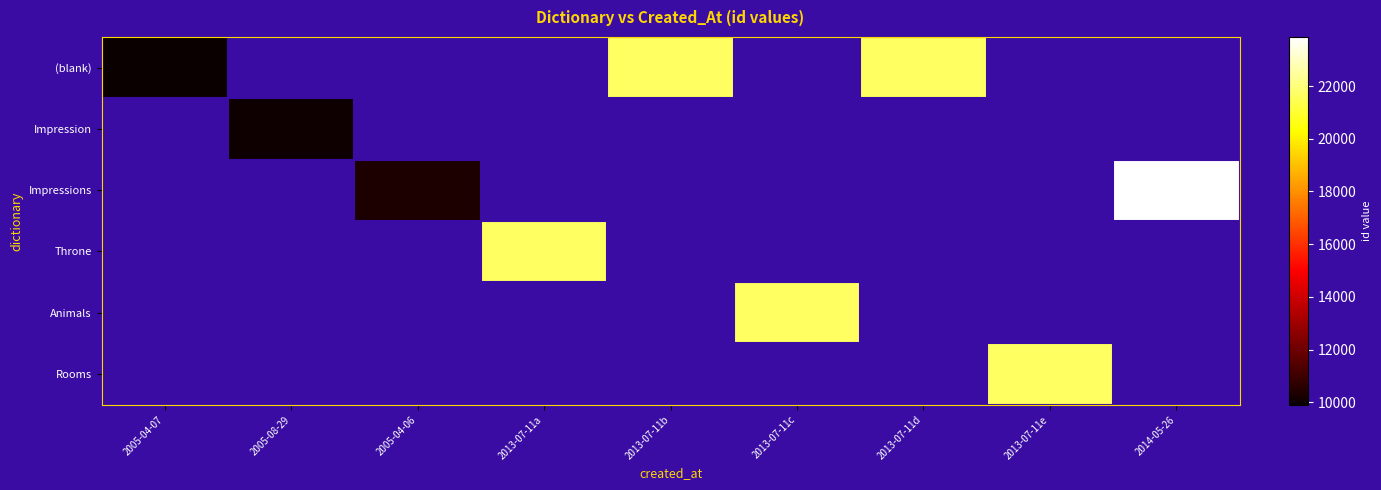

Which category has the highest value across all series?

2014-05-26